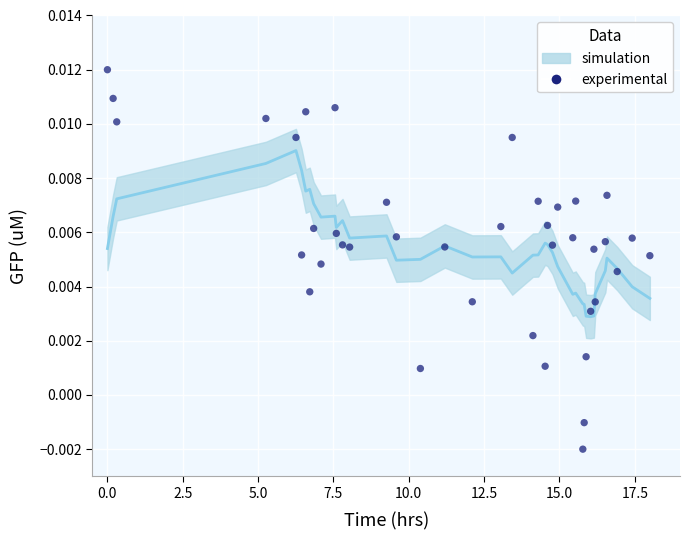

What is the range of X values (max minus min)?

18.0